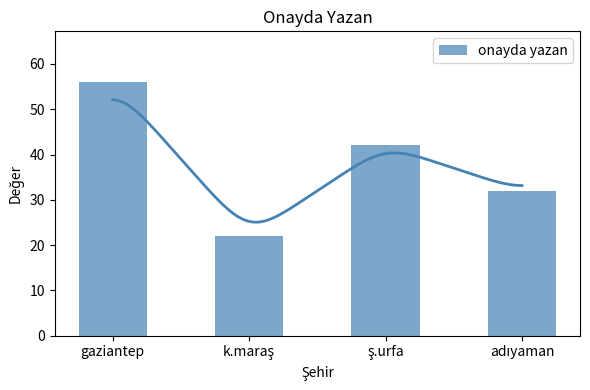

What is the label of the 3rd bar from the left?

ş.urfa